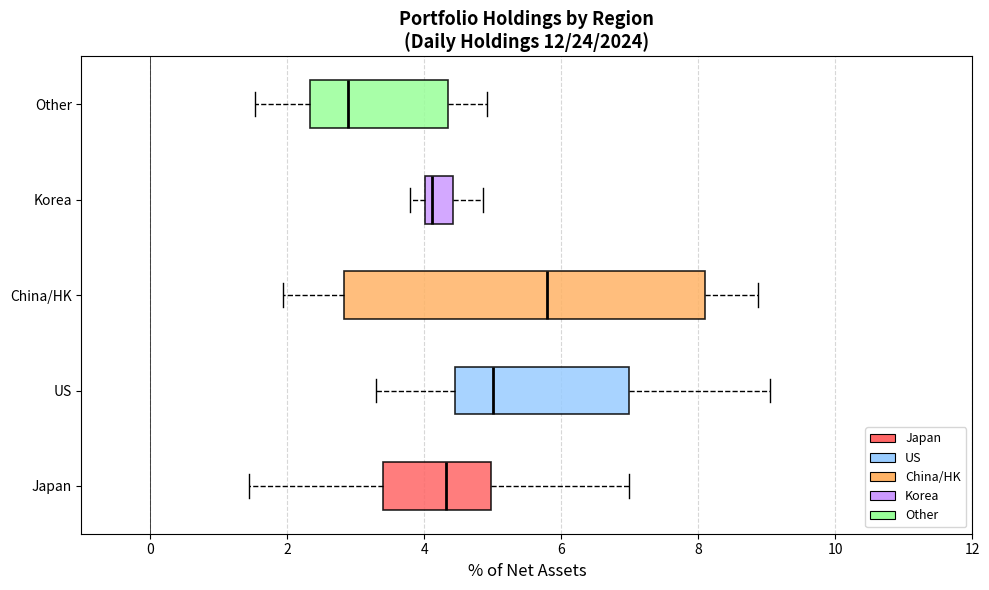

Reading bottom to top, transcribe this box plot: for each box, give where its median line is, the range the box spans, and where its two whiskers end, as read against the x-axis. The values are not printed on the chart, so give them approximately, as read against the axis.

Japan: median 4.4, box 3.4 to 5.0, whiskers 1.4 to 7.0
US: median 5.0, box 4.4 to 7.0, whiskers 3.2 to 9.0
China/HK: median 5.8, box 2.8 to 8.0, whiskers 2.0 to 8.8
Korea: median 4.2, box 4.0 to 4.4, whiskers 3.8 to 4.8
Other: median 2.8, box 2.4 to 4.4, whiskers 1.6 to 5.0